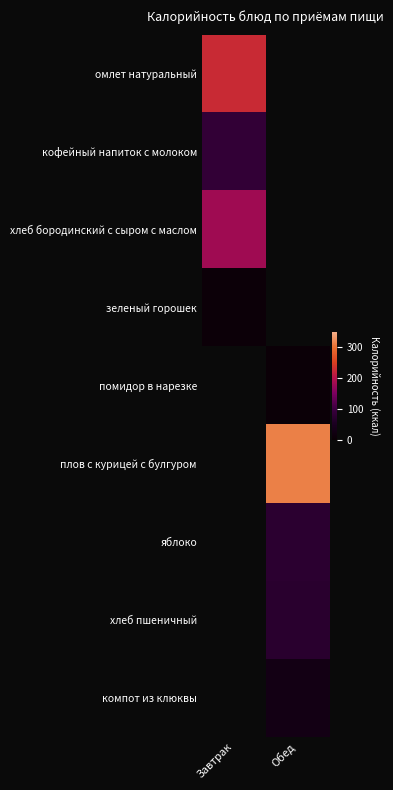

At which label is хлеб бородинский с сыром с маслом closest to 181?

Завтрак